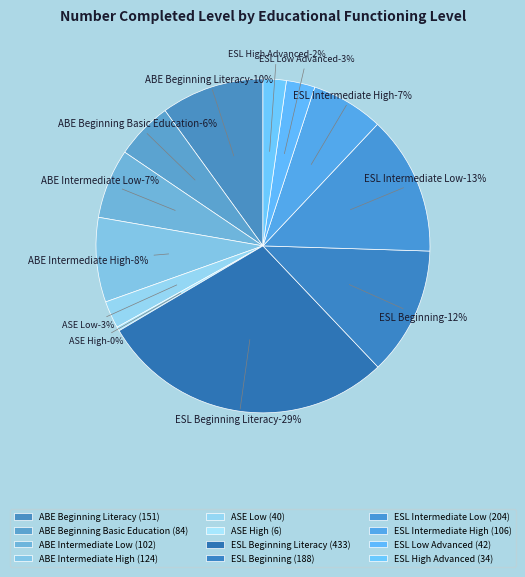

Does ESL Intermediate High account for over 50% of the chart?

No